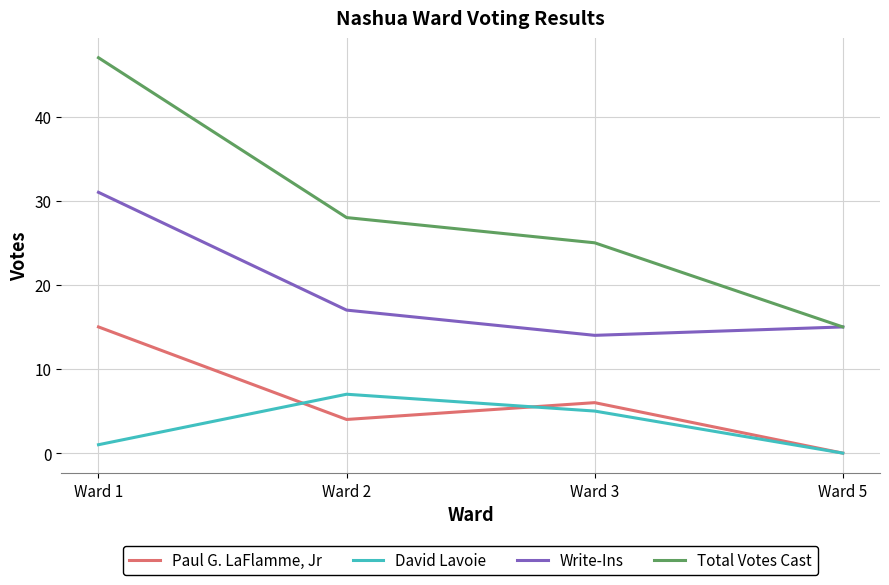

Where does the David Lavoie series first go above 5?

Ward 2